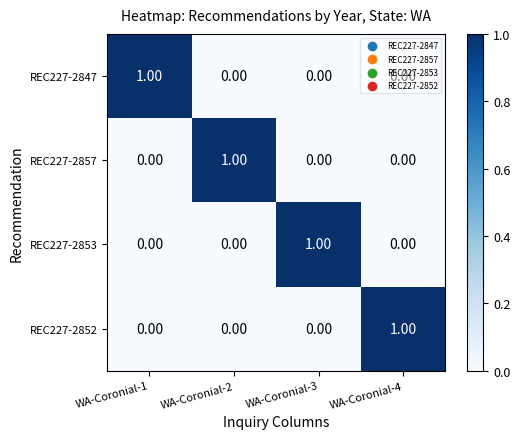

How many series are shown in this chart?

4